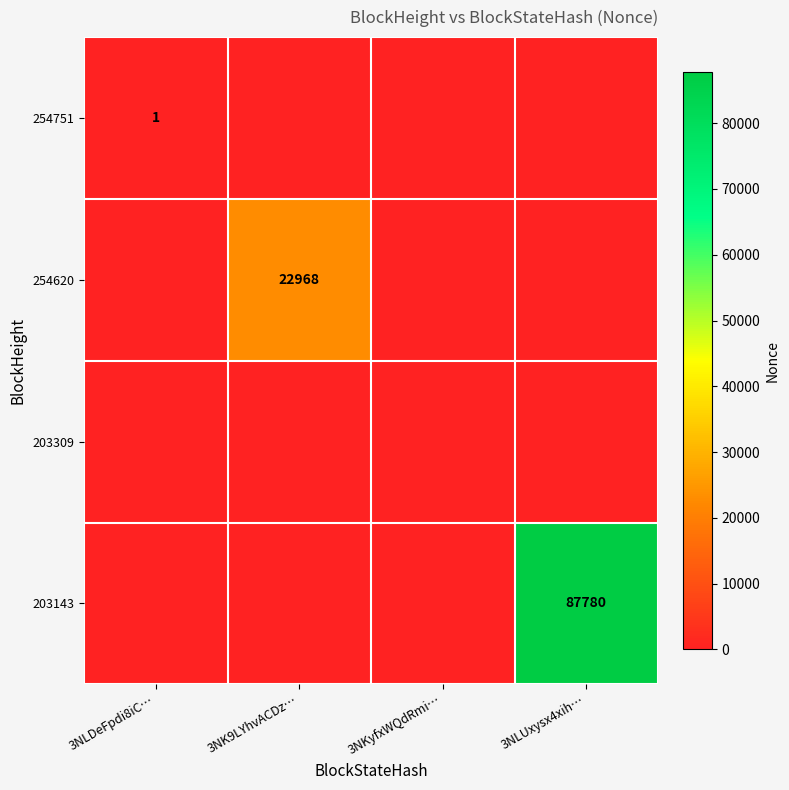

Count the number of categories in the chart.

4